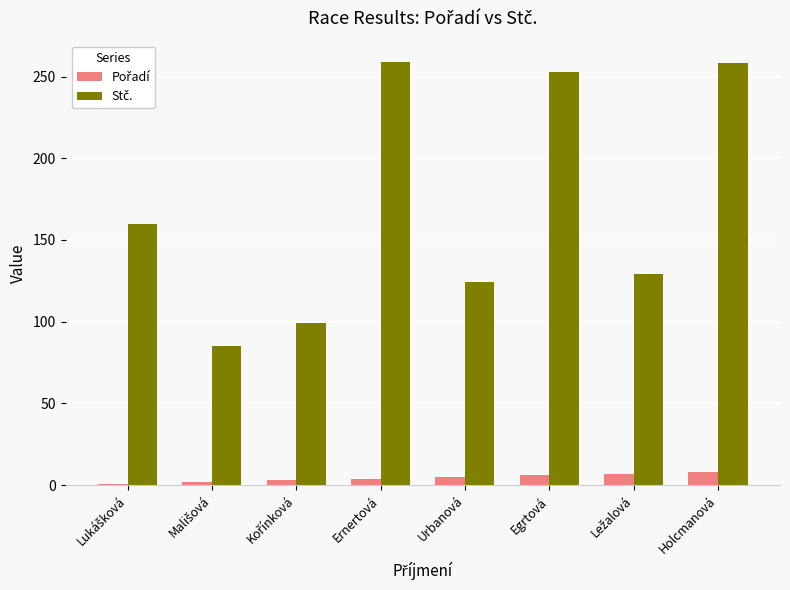

What is the total value across all series at Holcmanová?

266